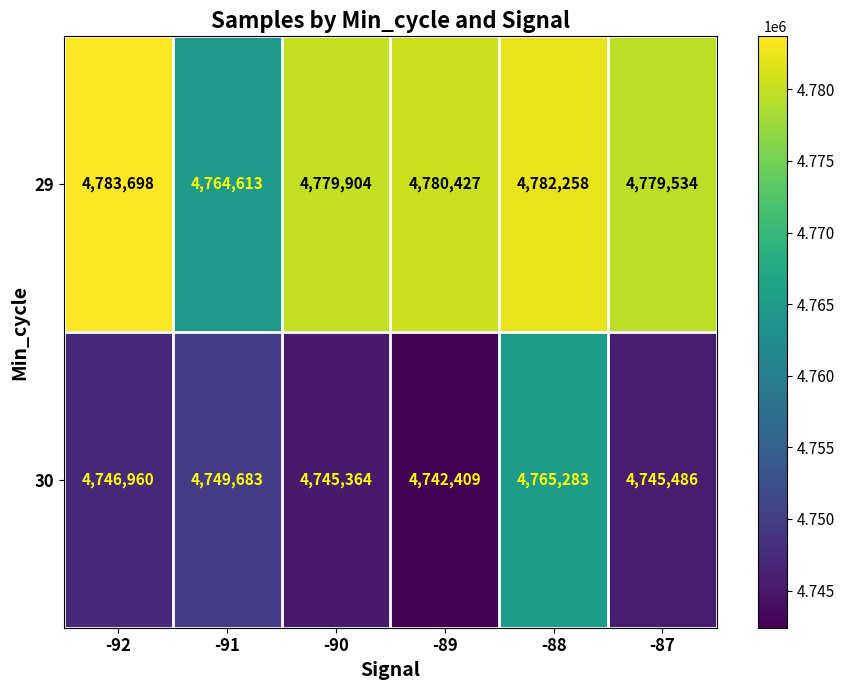

Which category has the highest value in the 29 series?

-92